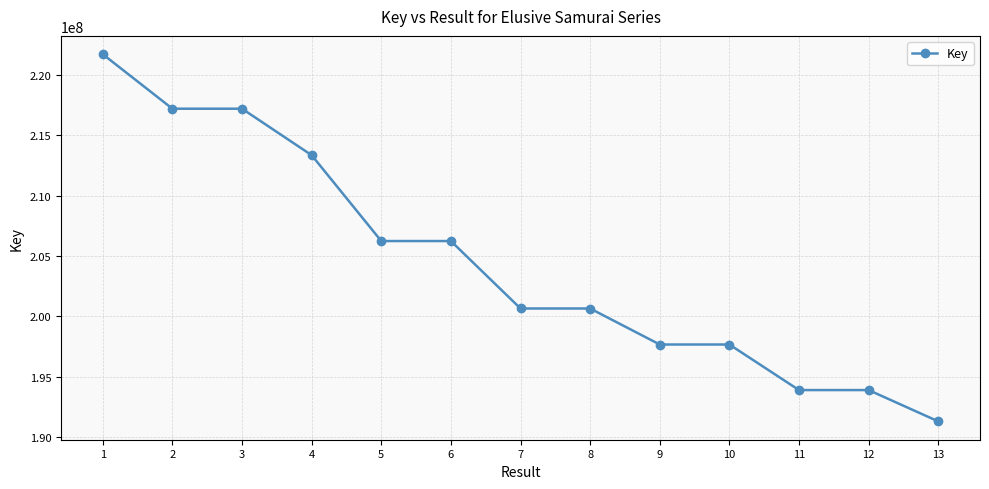

The value at 5 is 79007703. True or false?

False